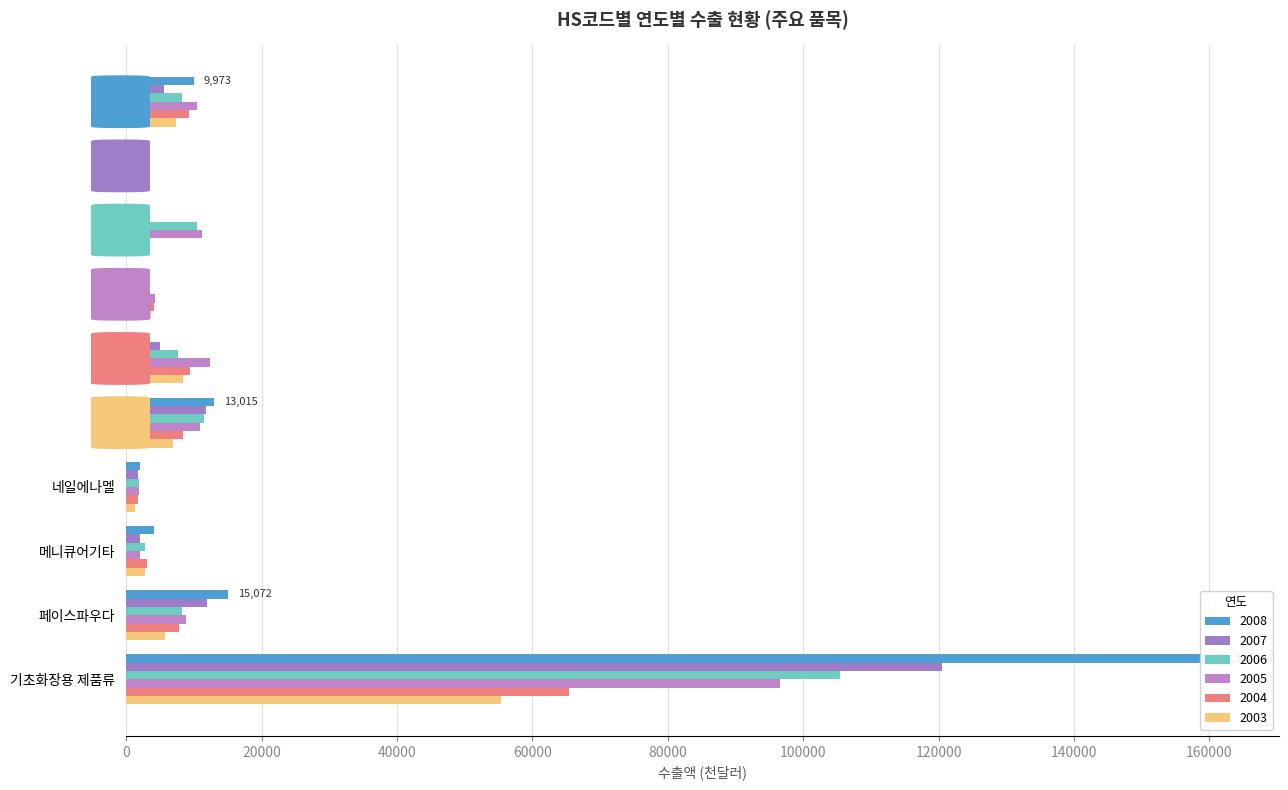

Reading left to right, transcribe all the data shown in this chart.

2008: 9973	1562	2182	2280	2861	13015	2093	4044	15072	162157
2007: 5560	619	2648	2013	4967	11783	1771	2022	11988	120437
2006: 8308	85	10522	3066	7671	11462	1867	2831	8224	105425
2005: 10396	145	11218	4315	12373	10878	1859	1982	8808	96630
2004: 9331	83	2776	4086	9359	8351	1673	3023	7759	65446
2003: 7302	182	2920	3675	8395	6856	1312	2779	5706	55310